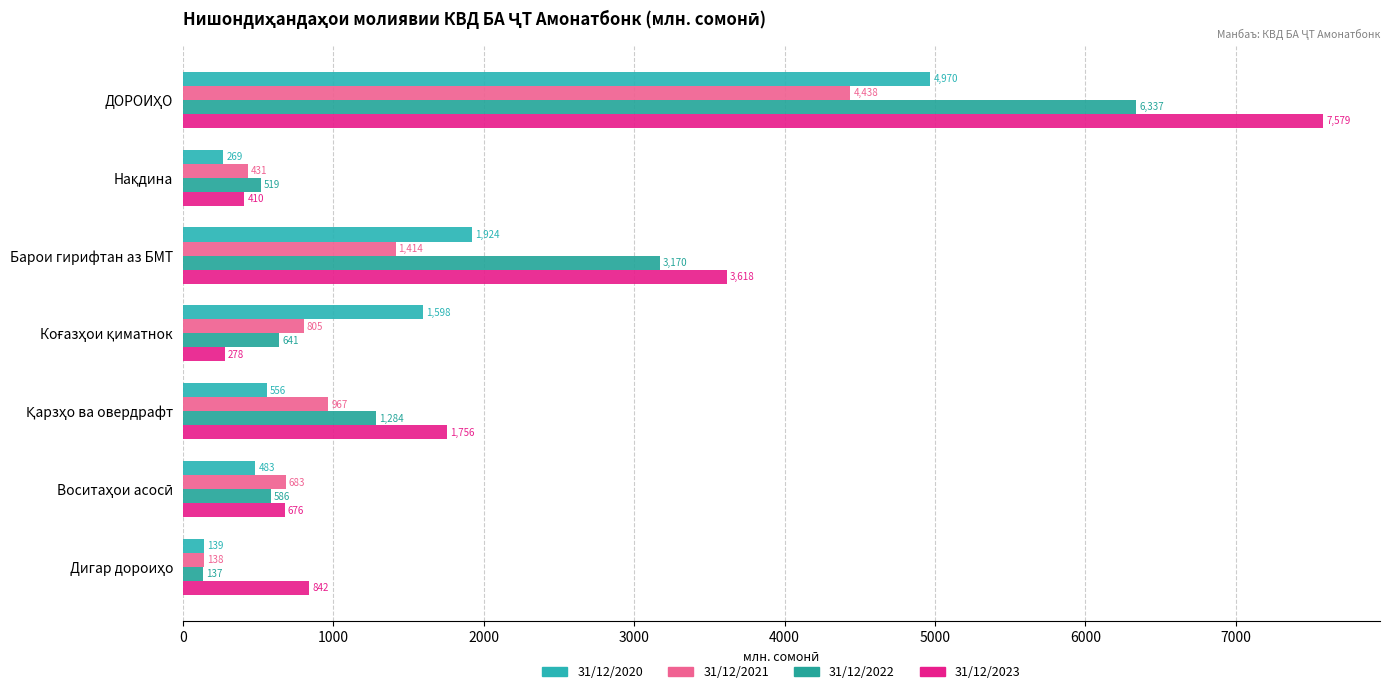

Which series has the largest total across all categories?

31/12/2023